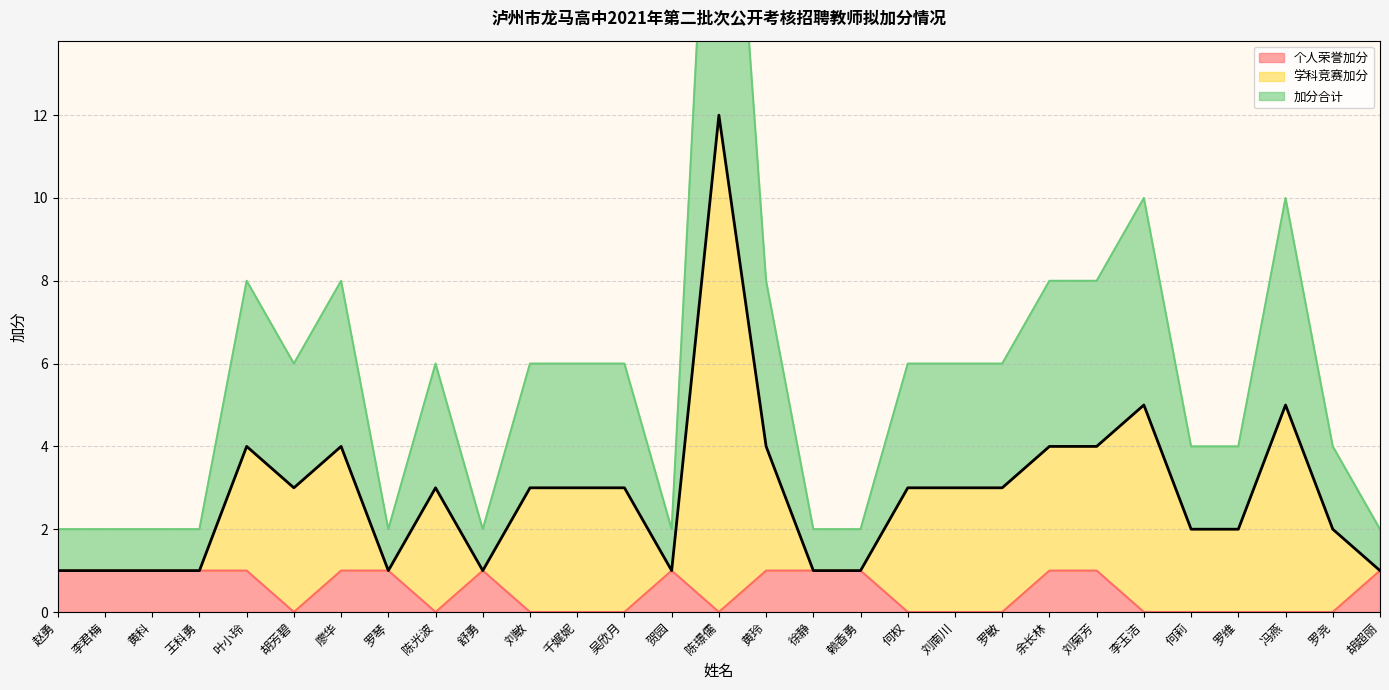

At how many categories does at least one series exceed 13?

1